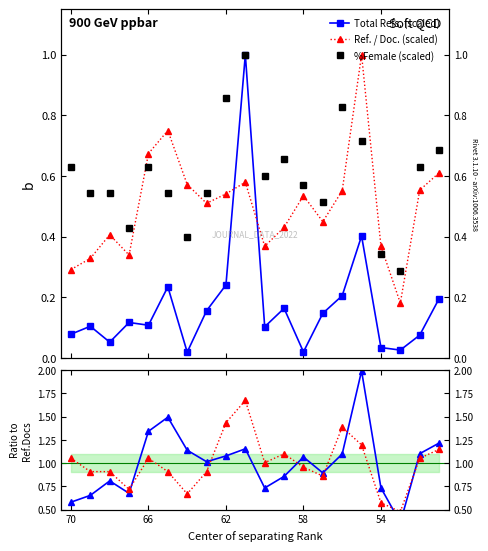

The %Female (scaled) series shows 0.3 at 54. True or false?

True